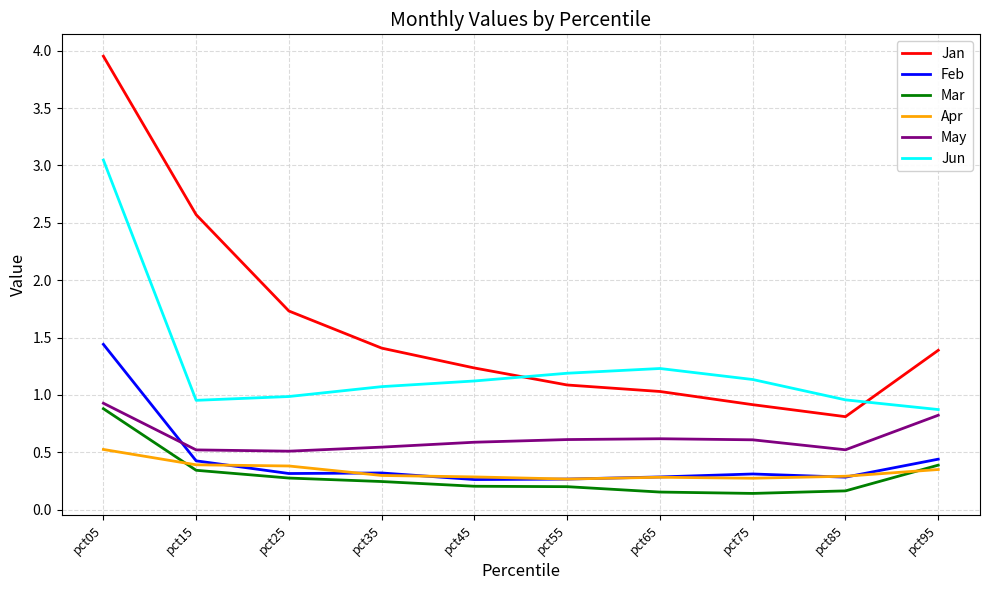

Count the number of categories in the chart.

10